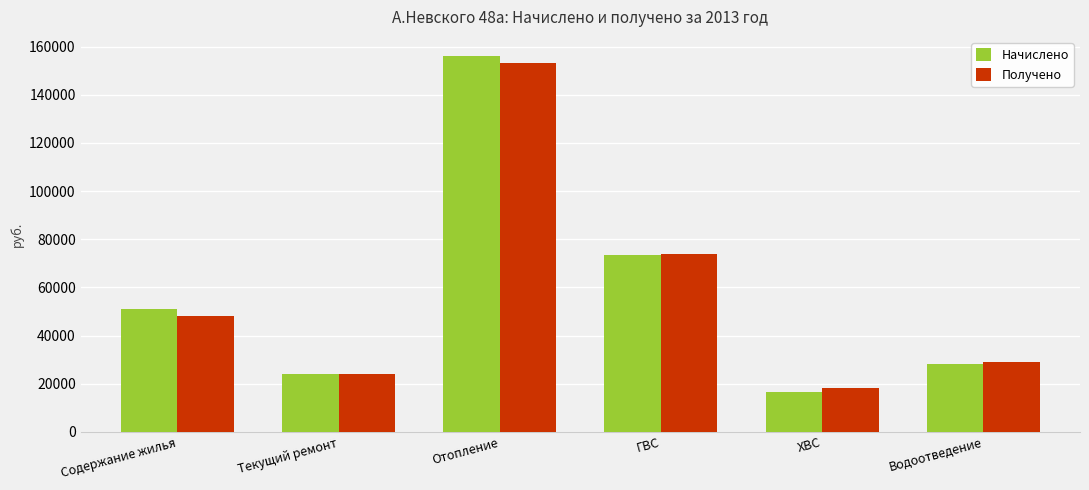

The value of Начислено at Содержание жилья is 87148.4. True or false?

False